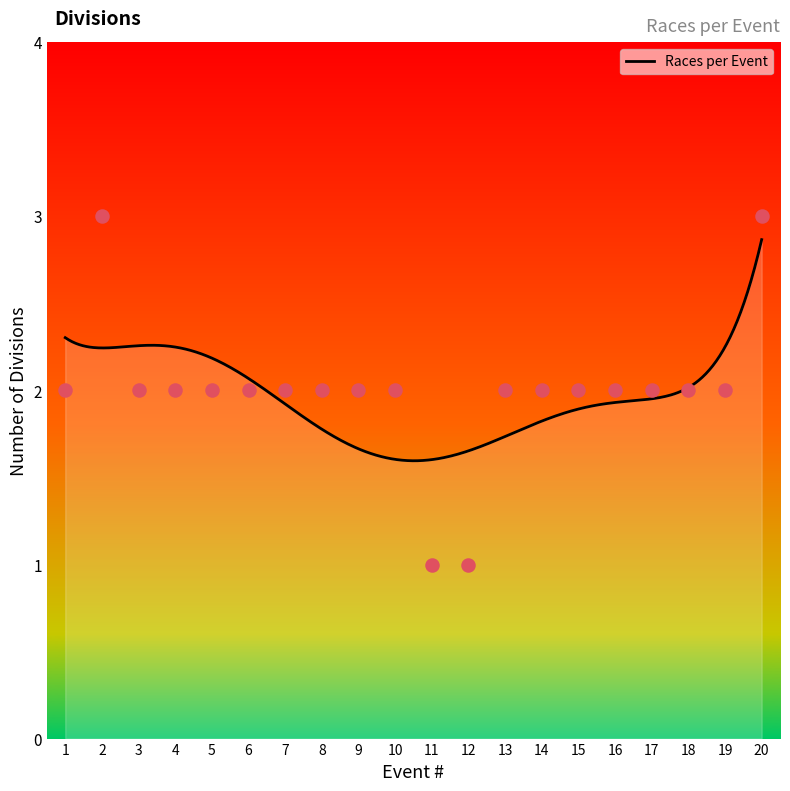

Which has a higher value, 18 or 3?

18